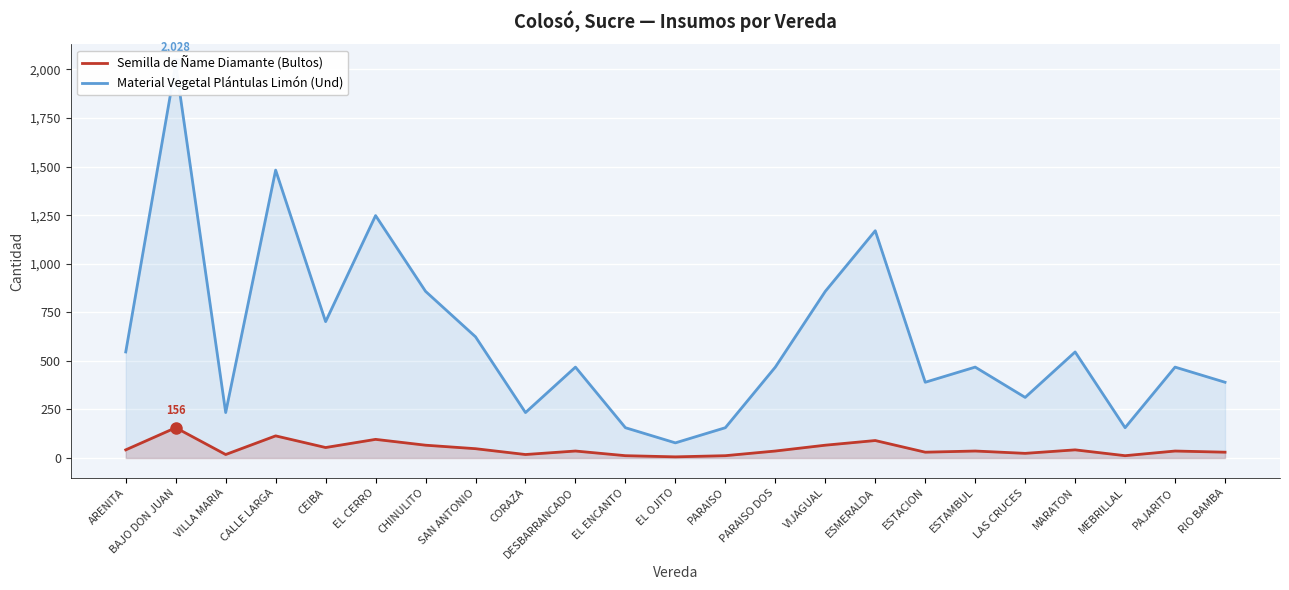

What are all the series names shown in the legend?

Semilla de Ñame Diamante (Bultos), Material Vegetal Plántulas Limón (Und)